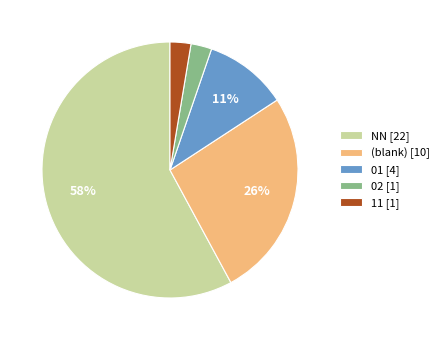

What is the largest slice in the pie chart?

NN [22]